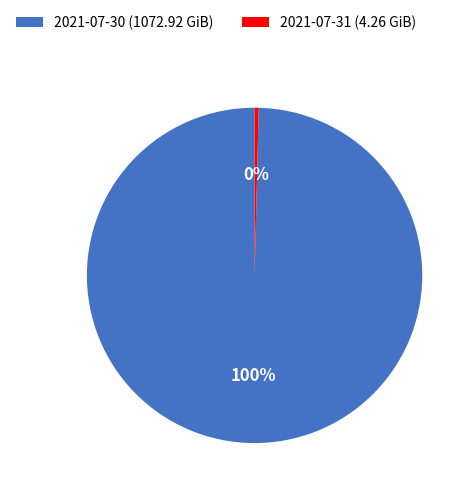

To the nearest percent, what is the average slice percentage?

50%